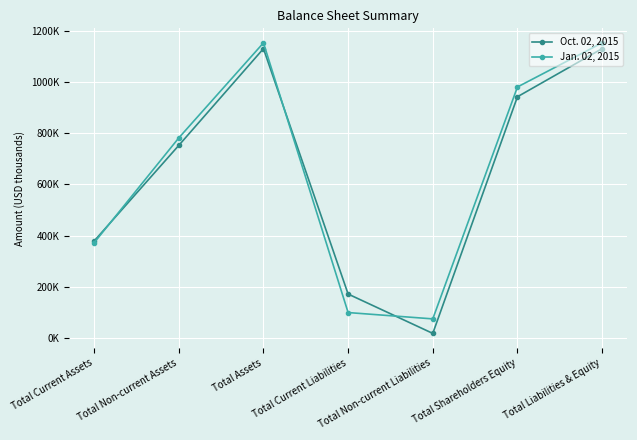

Which series has the largest total across all categories?

Jan. 02, 2015